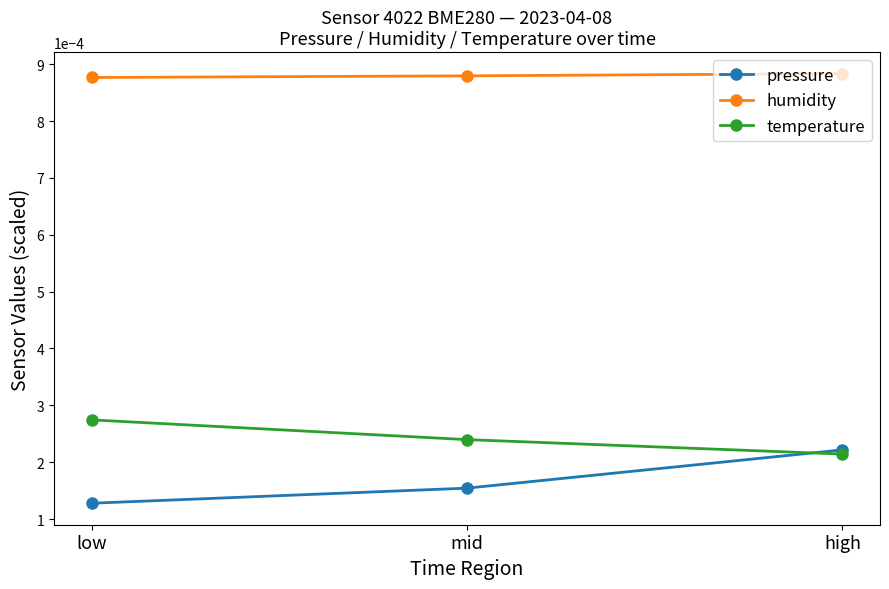

Is the value of temperature at high greater than the value of pressure at mid?

Yes